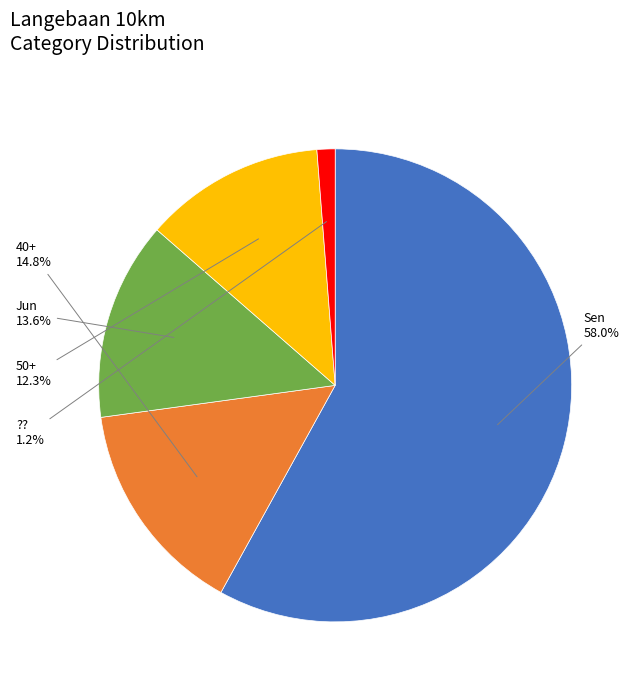

Does any single category account for the majority?

Yes